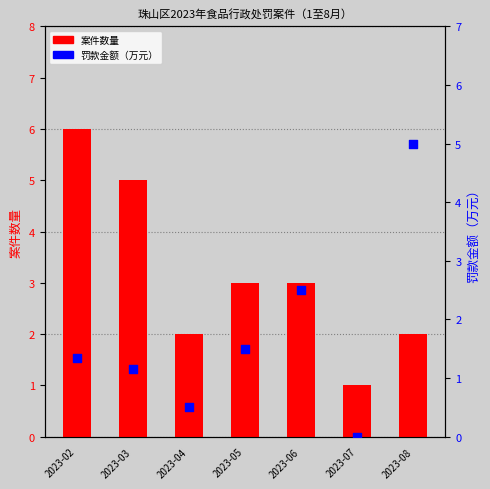

What are all the series names shown in the legend?

案件数量, 罚款金额（万元）